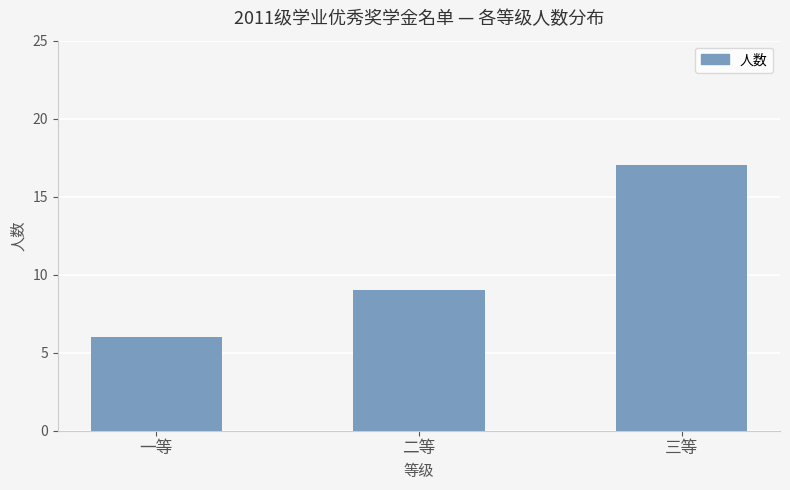

Count the number of data series in this chart.

1